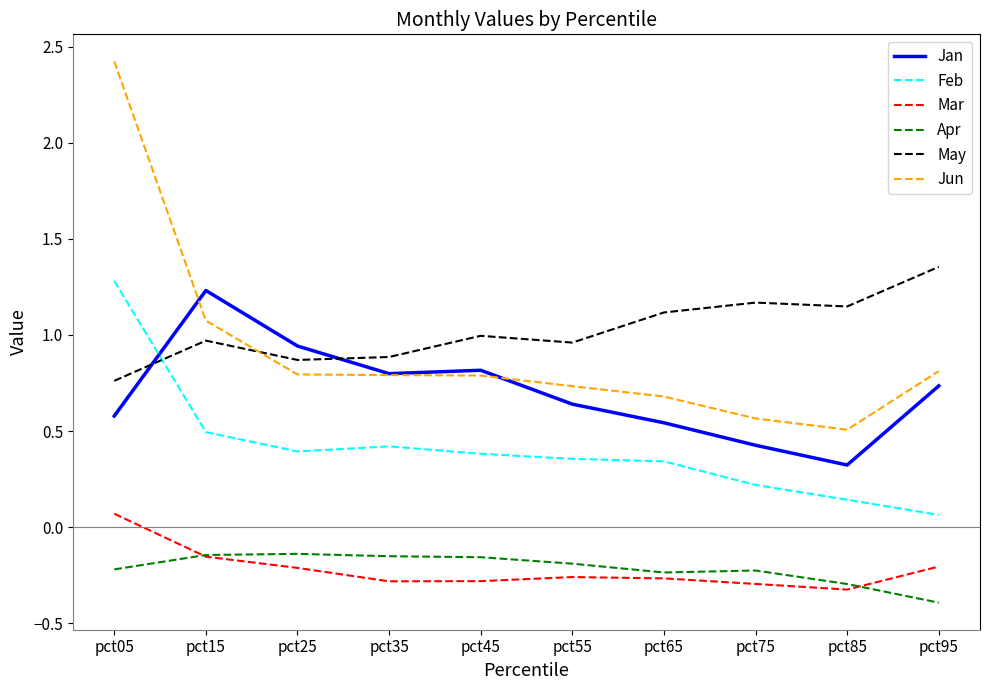

What is the greatest value displayed?

2.4